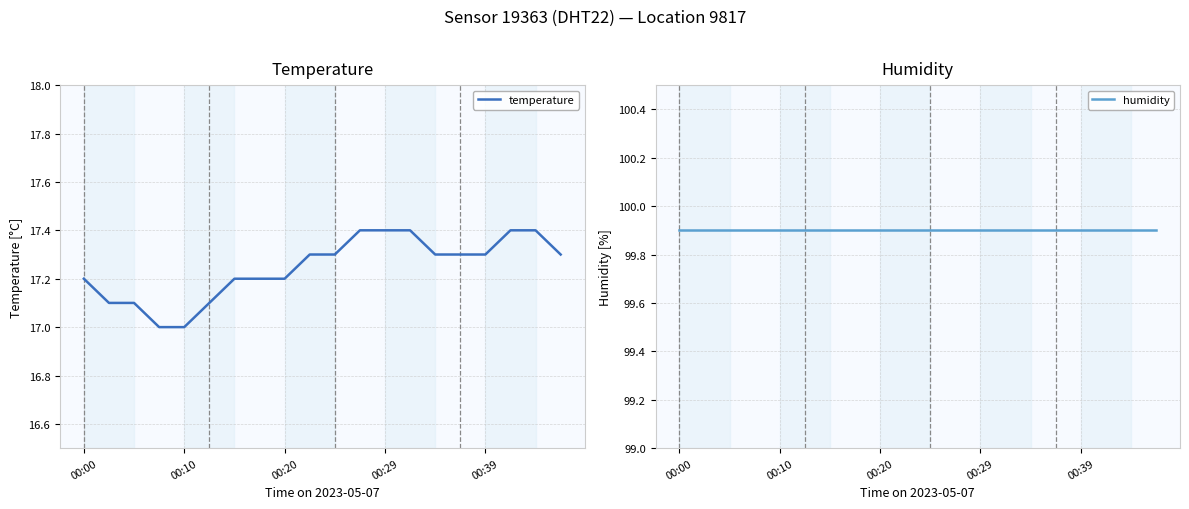

What position from the right is 9?

11